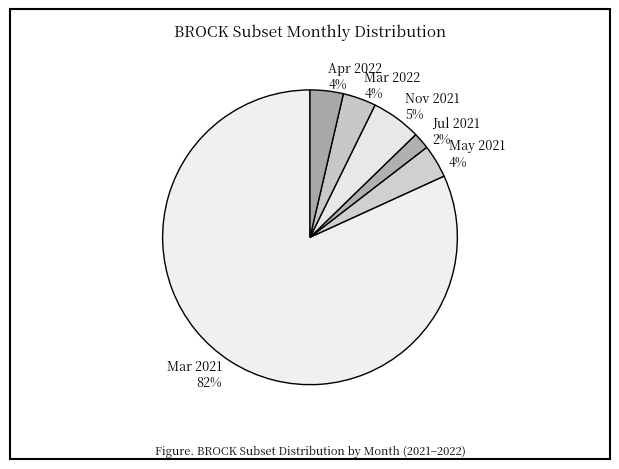

Do Jul 2021 and Mar 2022 together represent more than half of the pie?

No